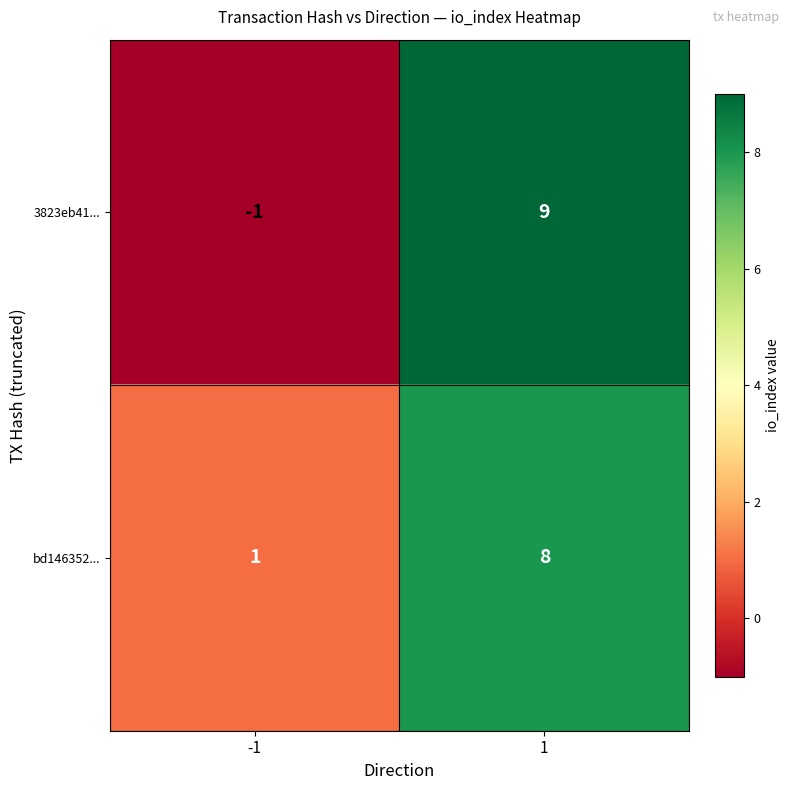

What is the sum of the 3823eb41... values at -1 and 1?

8